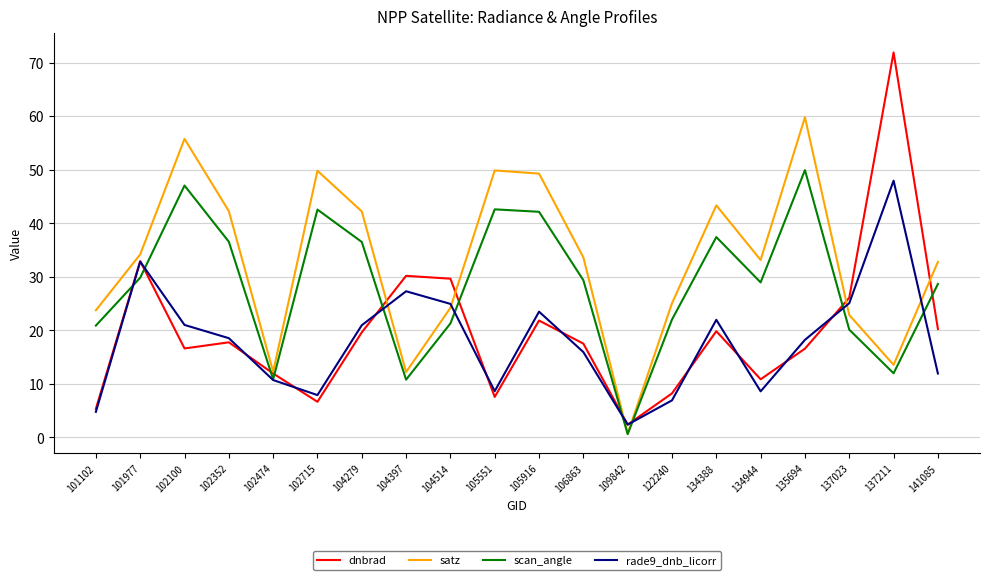

What are all the series names shown in the legend?

dnbrad, satz, scan_angle, rade9_dnb_licorr